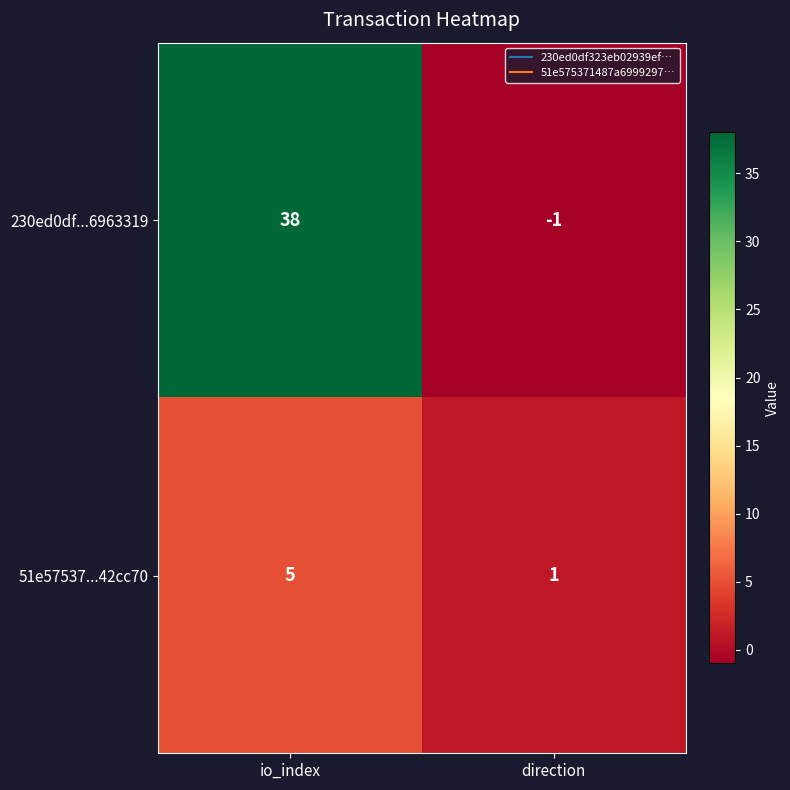

Read the 51e57537...42cc70 value at io_index.

5